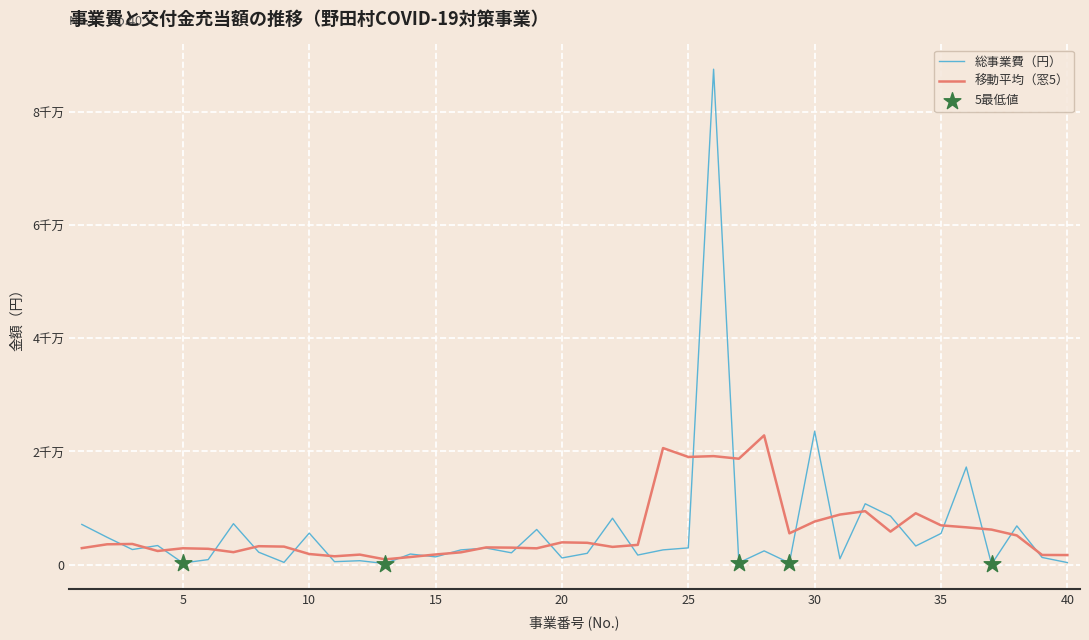

Does the chart have visible grid lines?

Yes